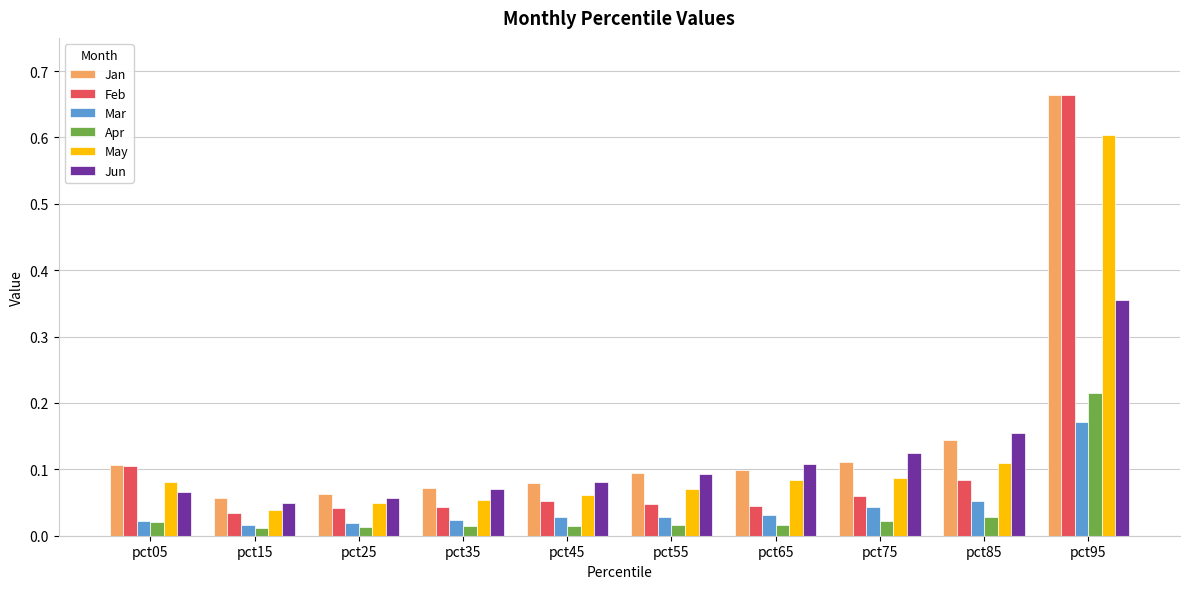

True or false: Jan has a value of 0.3 at pct95.

False